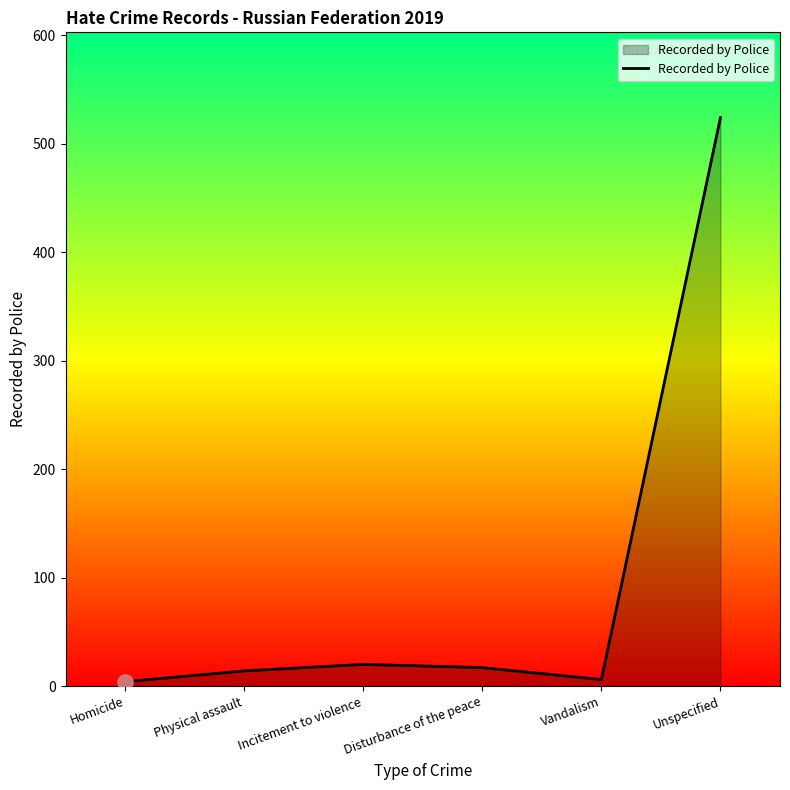

What is the ratio of the value at Physical assault to the value at Disturbance of the peace?

0.8